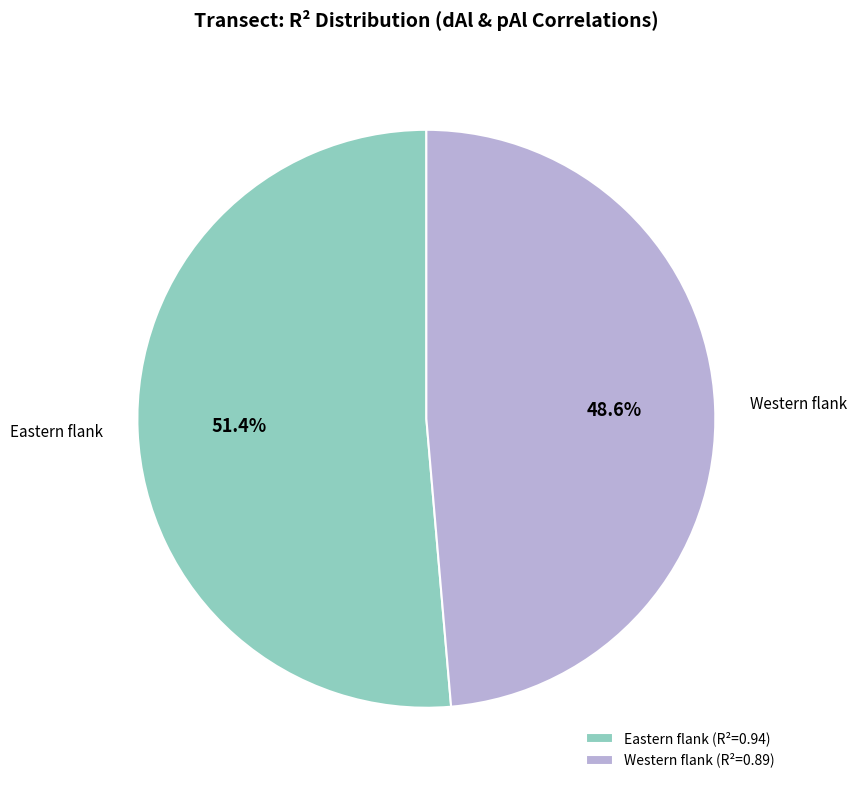

What is the majority slice?

Eastern flank